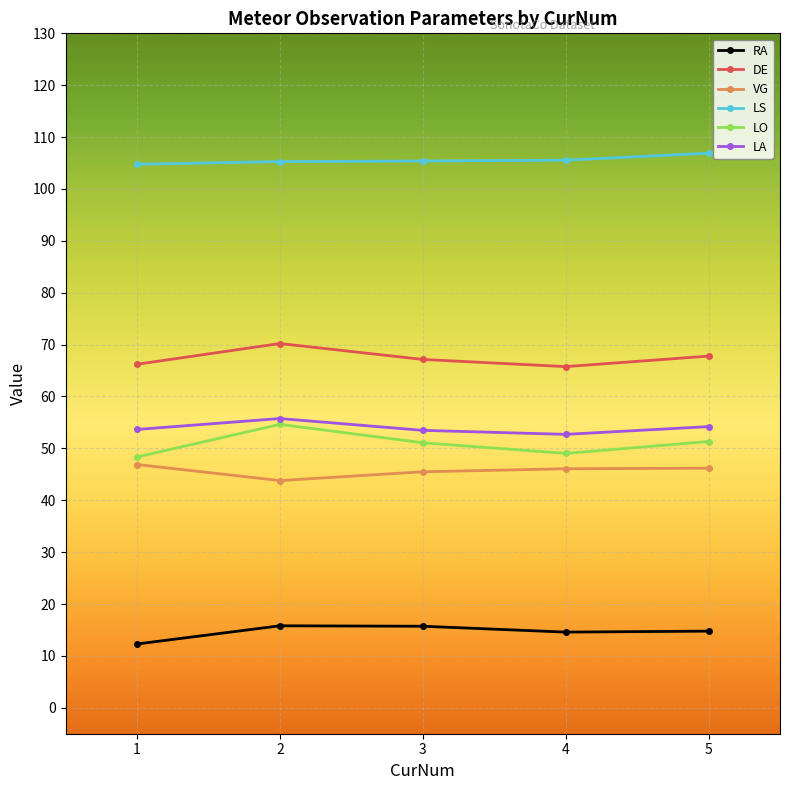

What is the average value of the LS series?

105.6